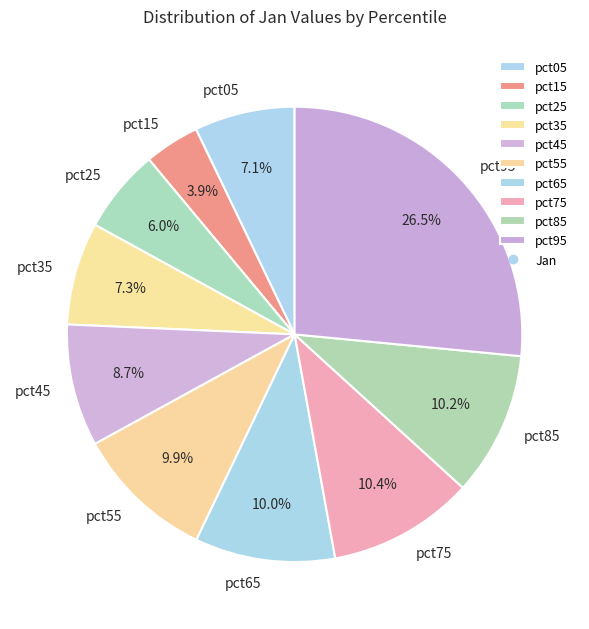

To the nearest percent, what is the average slice percentage?

10%